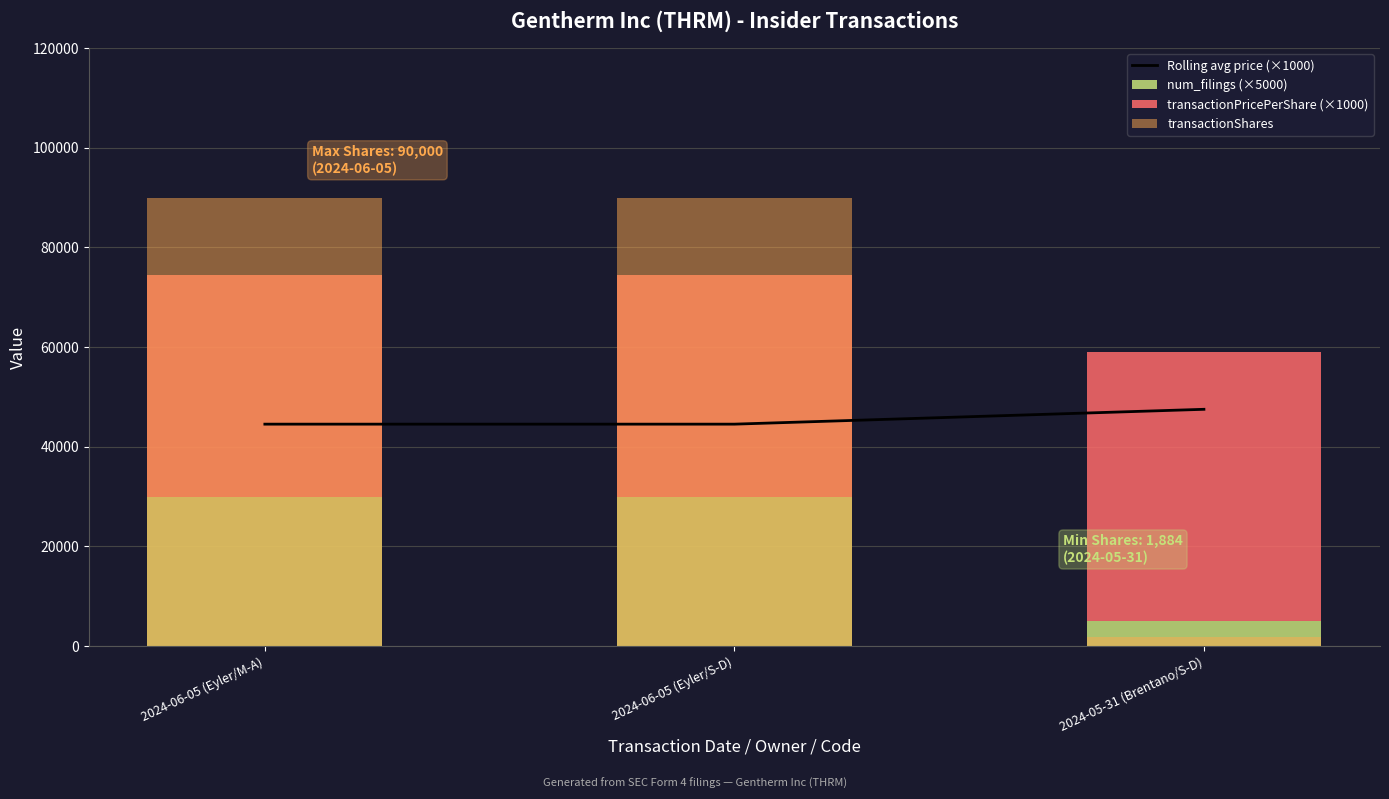

What is the difference between the Rolling avg price (×1000) values at 2024-05-31 (Brentano/S-D) and 2024-06-05 (Eyler/M-A)?

2979.9